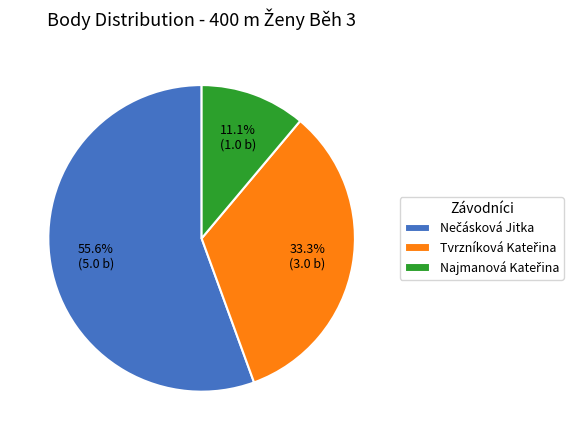

To the nearest percent, what is the difference between the largest and smallest slice percentages?

44%